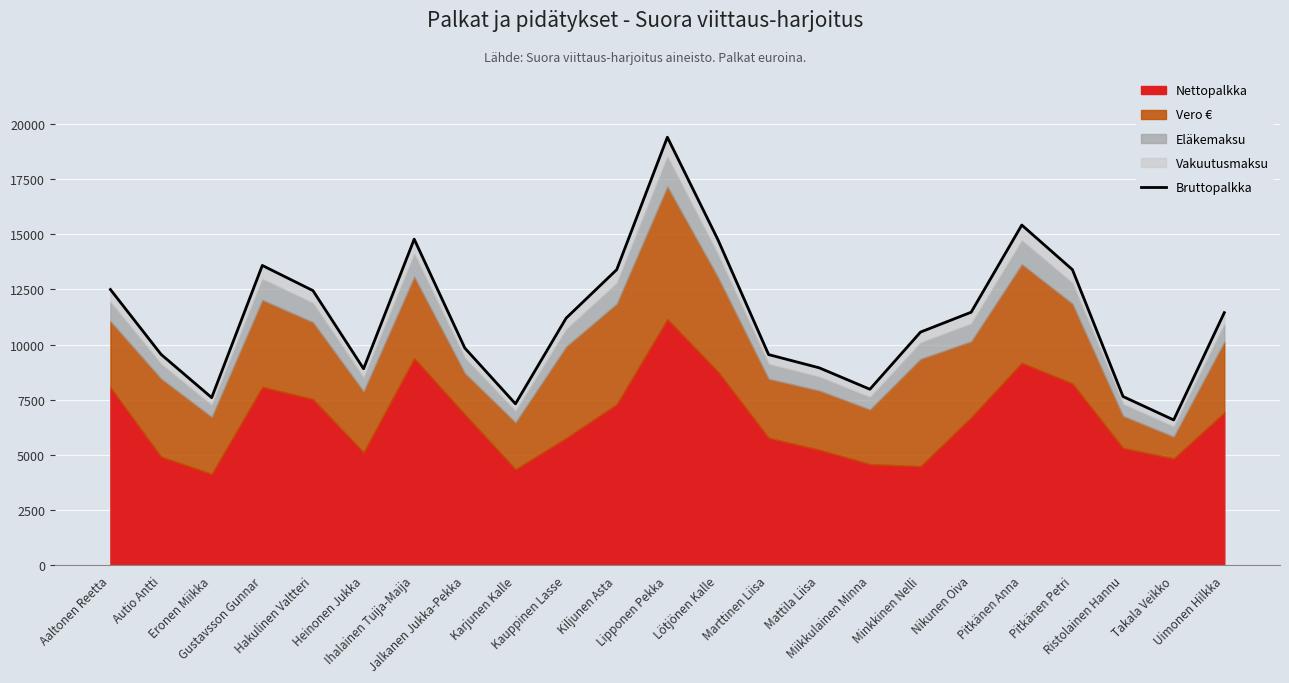

What position from the right is Kauppinen Lasse?

14